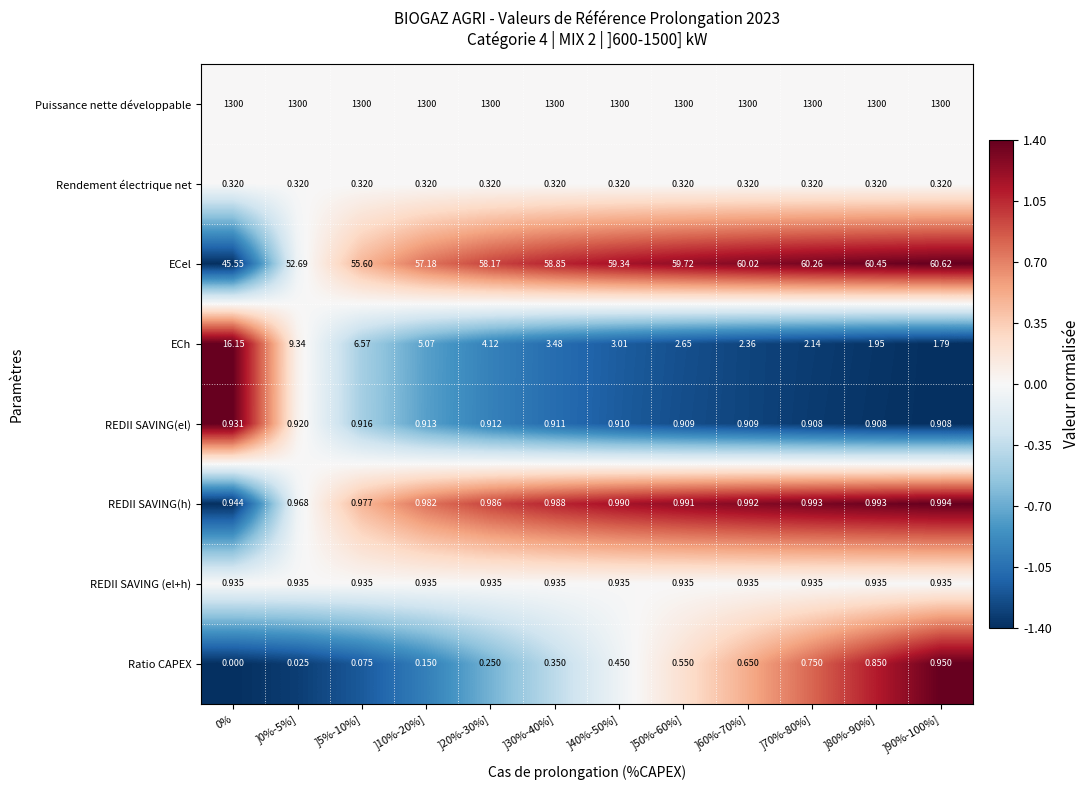

How many data points in Ratio CAPEX are above 0?

11